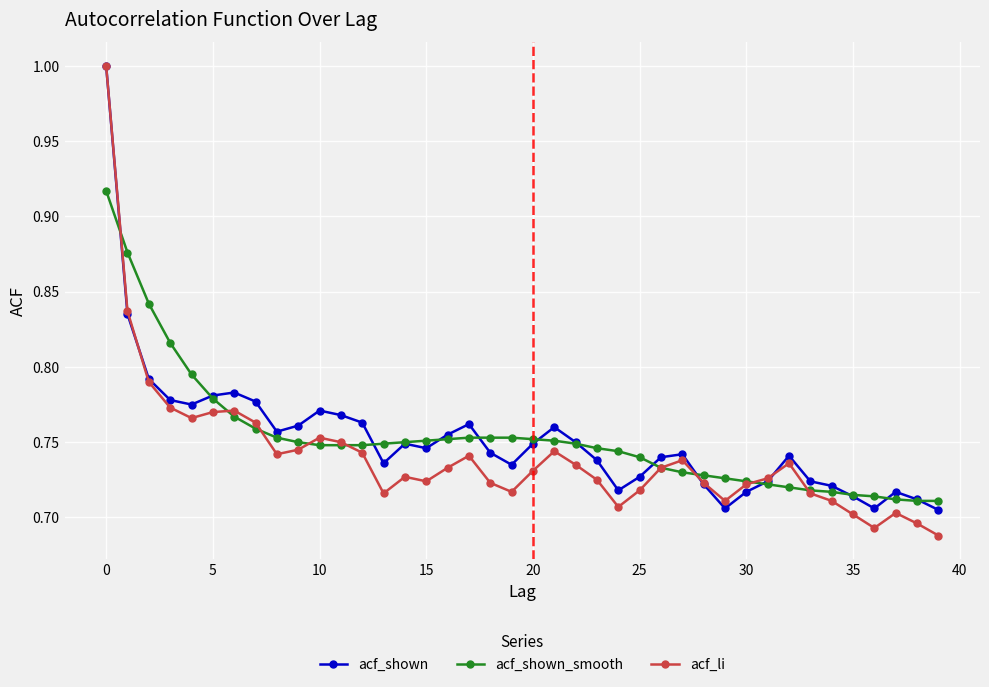

How many lines are shown in the chart?

3